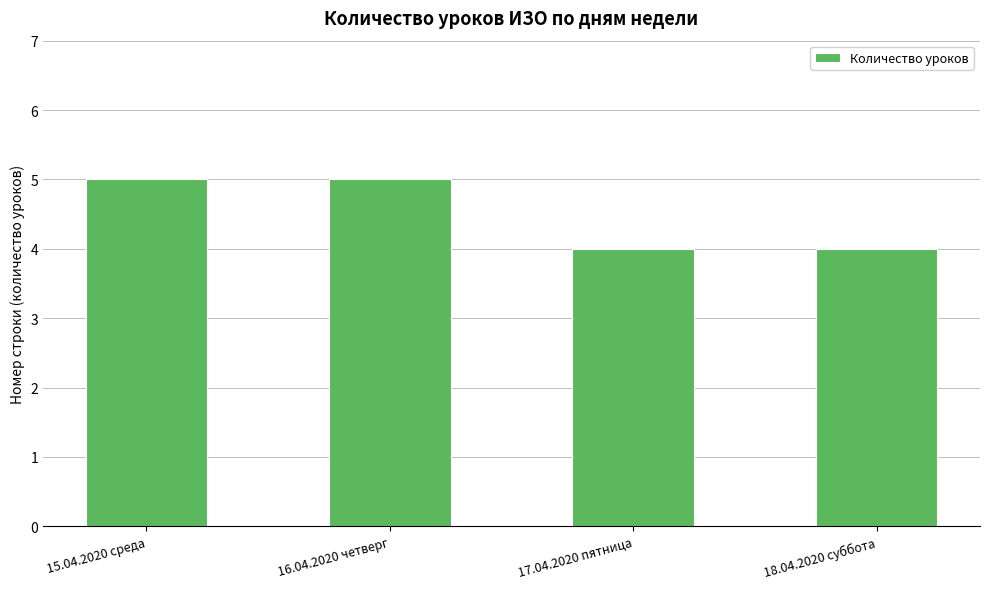

What is the difference between the maximum and minimum values?

1